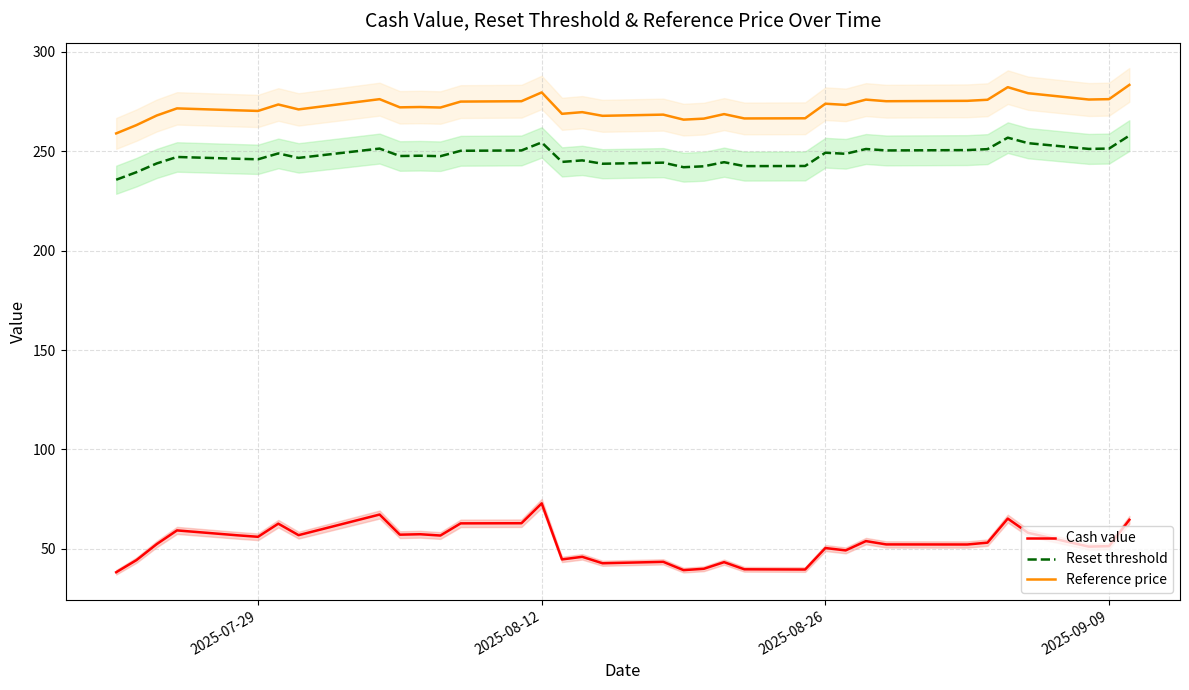

True or false: Reference price and Cash value intersect in this chart.

False